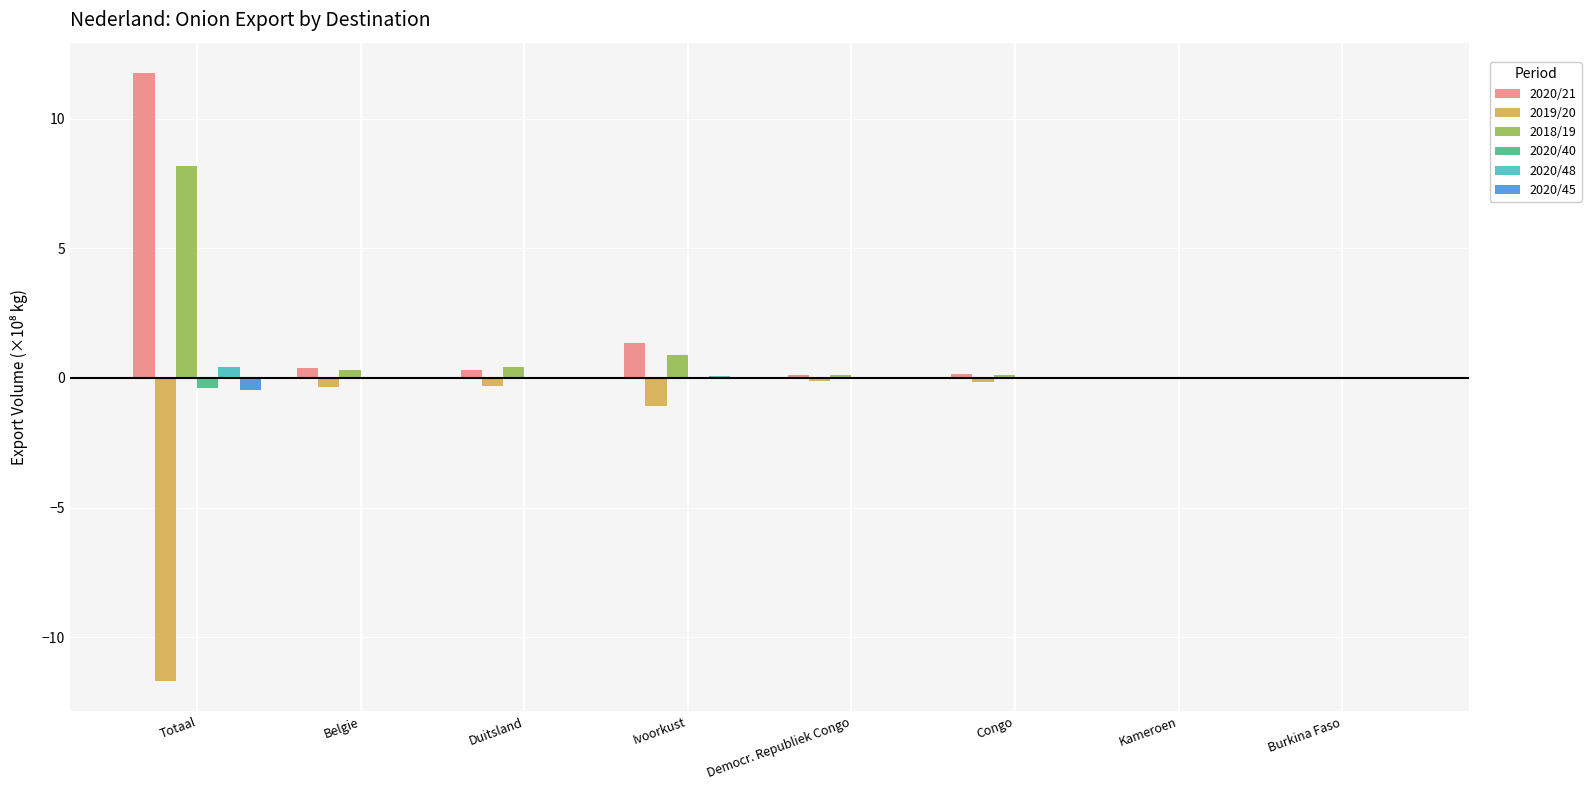

At which category is the sum across all series the highest?

Totaal